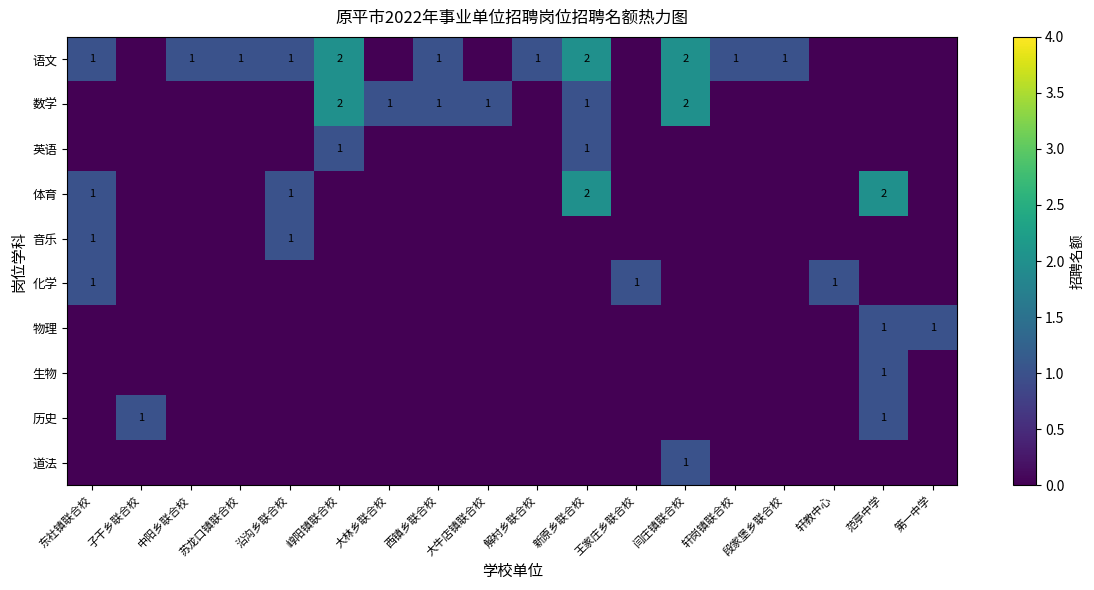

At which label does 语文 first exceed 1?

崞阳镇联合校